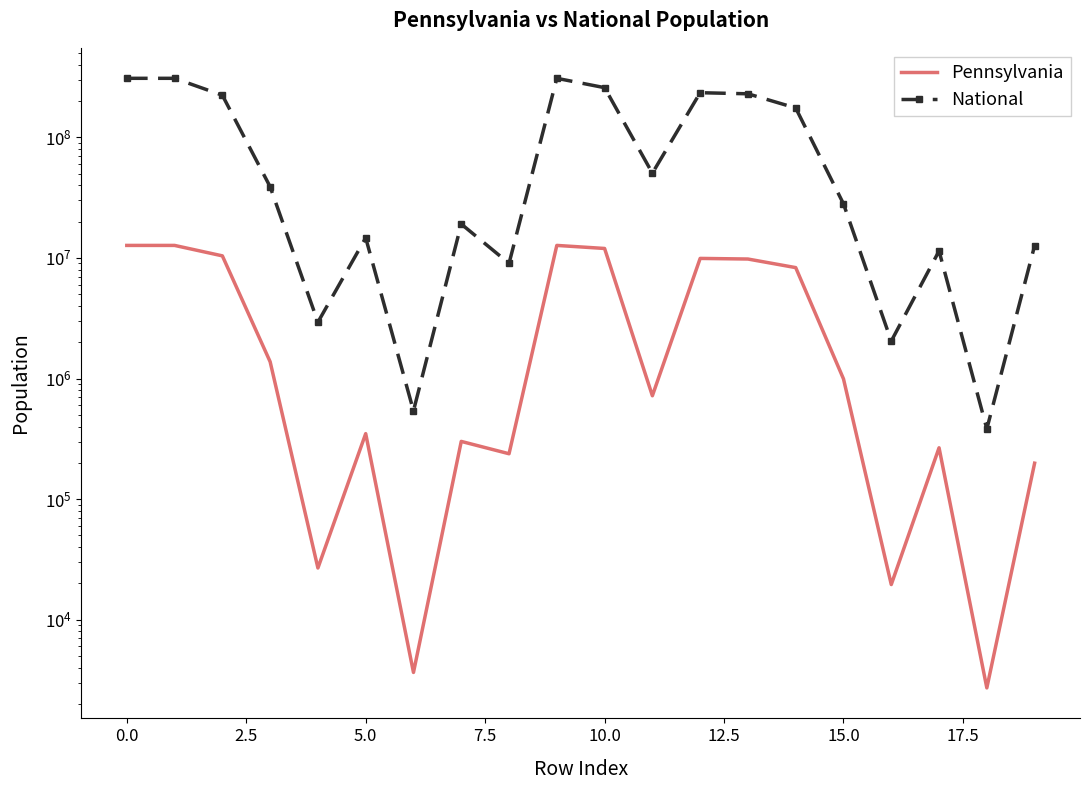

True or false: National and Pennsylvania cross at least once.

False